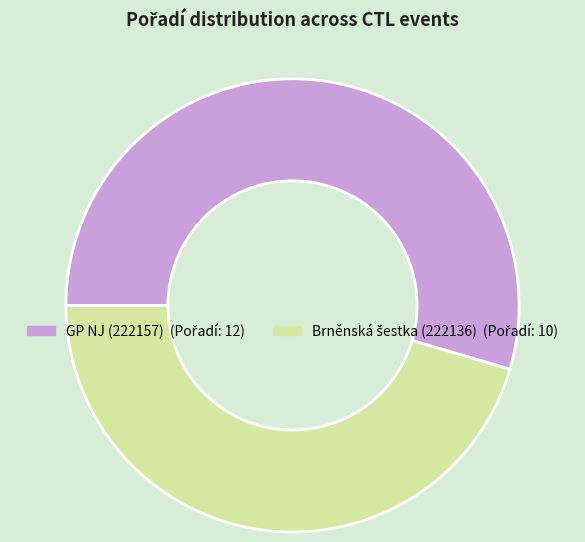

Is there any slice that represents more than half of the pie?

Yes